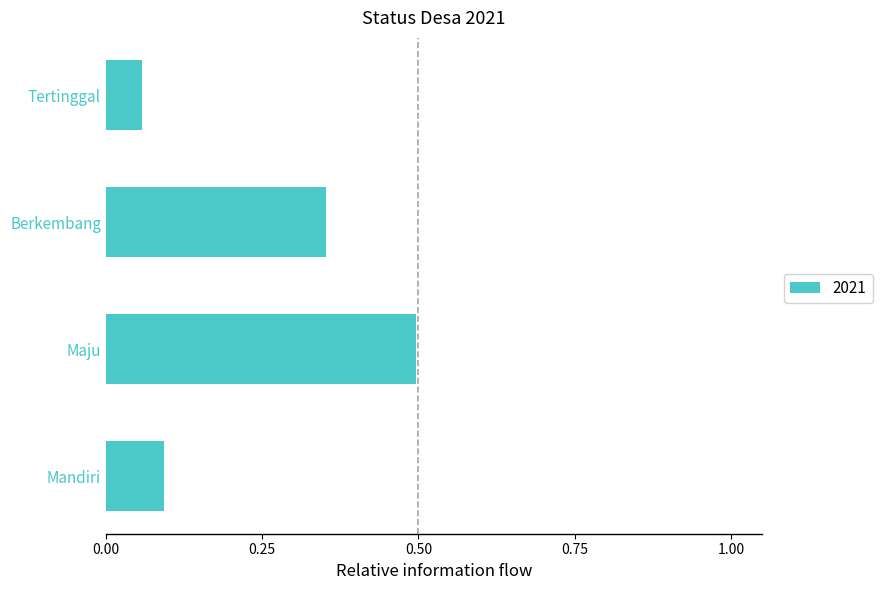

The value at Maju is 0.5. True or false?

True